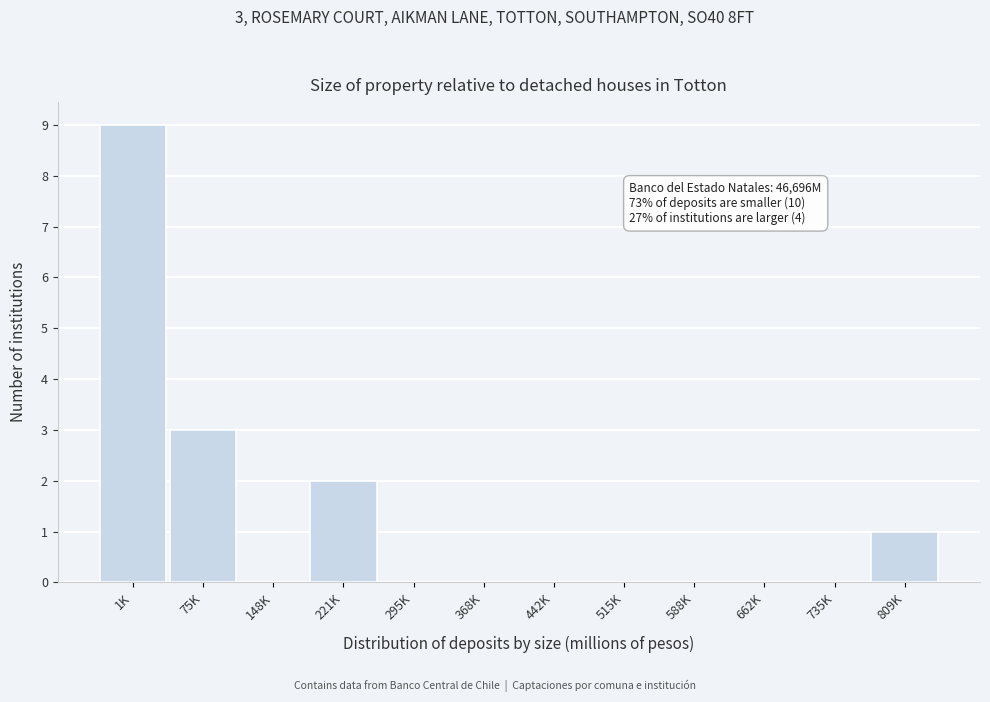

Reading left to right, list all the values displayed in this chart.

1K=9	75K=3	148K=0	221K=2	295K=0	368K=0	442K=0	515K=0	588K=0	662K=0	735K=0	809K=1